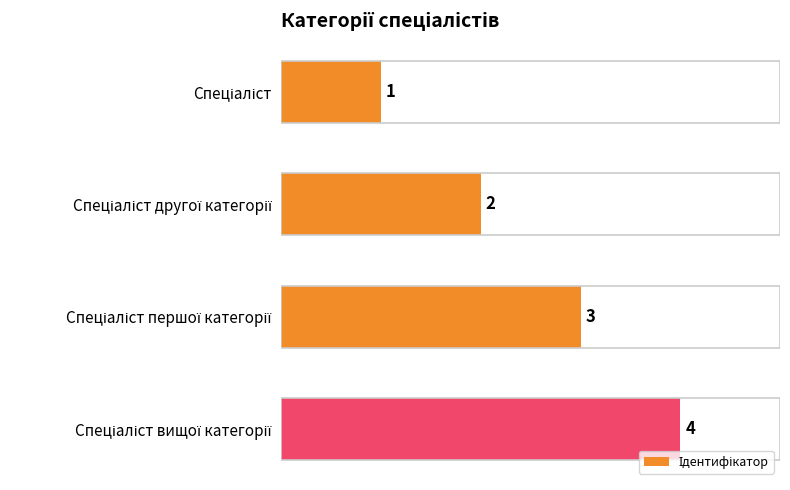

What is the change in value from Спеціаліст другої категорії to Спеціаліст вищої категорії?

+2